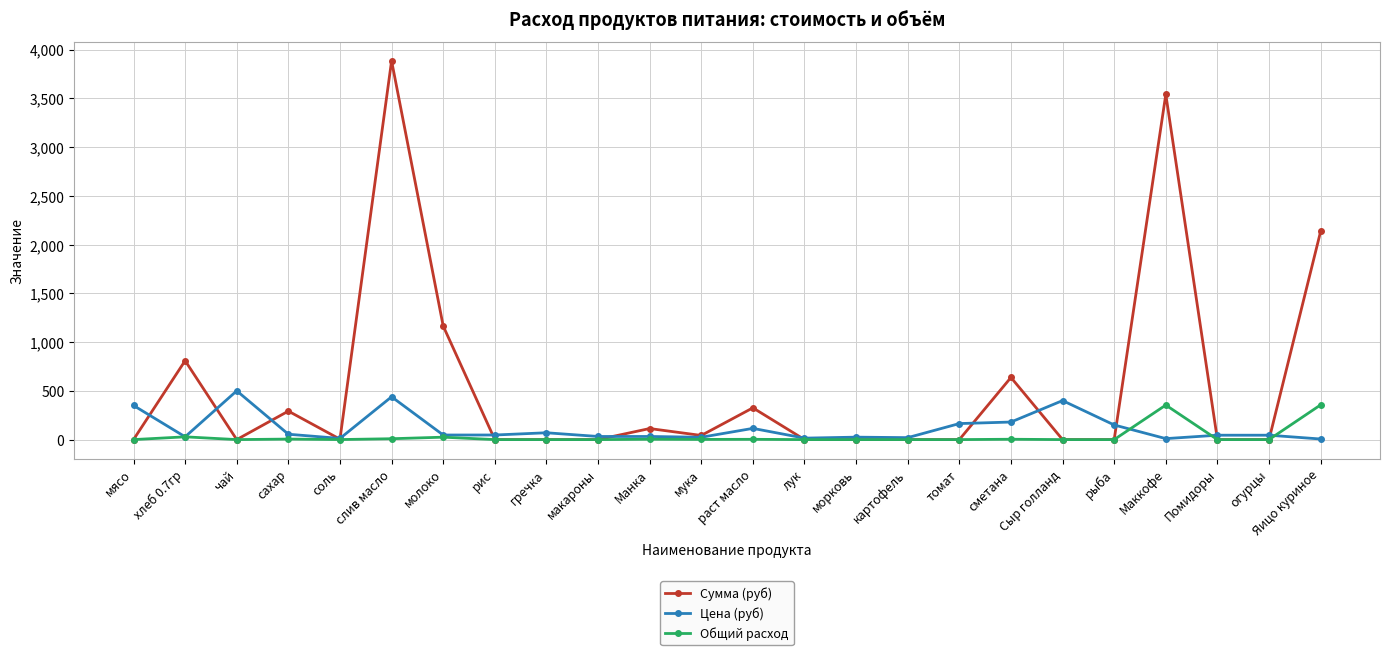

Is it true that Цена (руб) equals 32.0 at Манка?

True